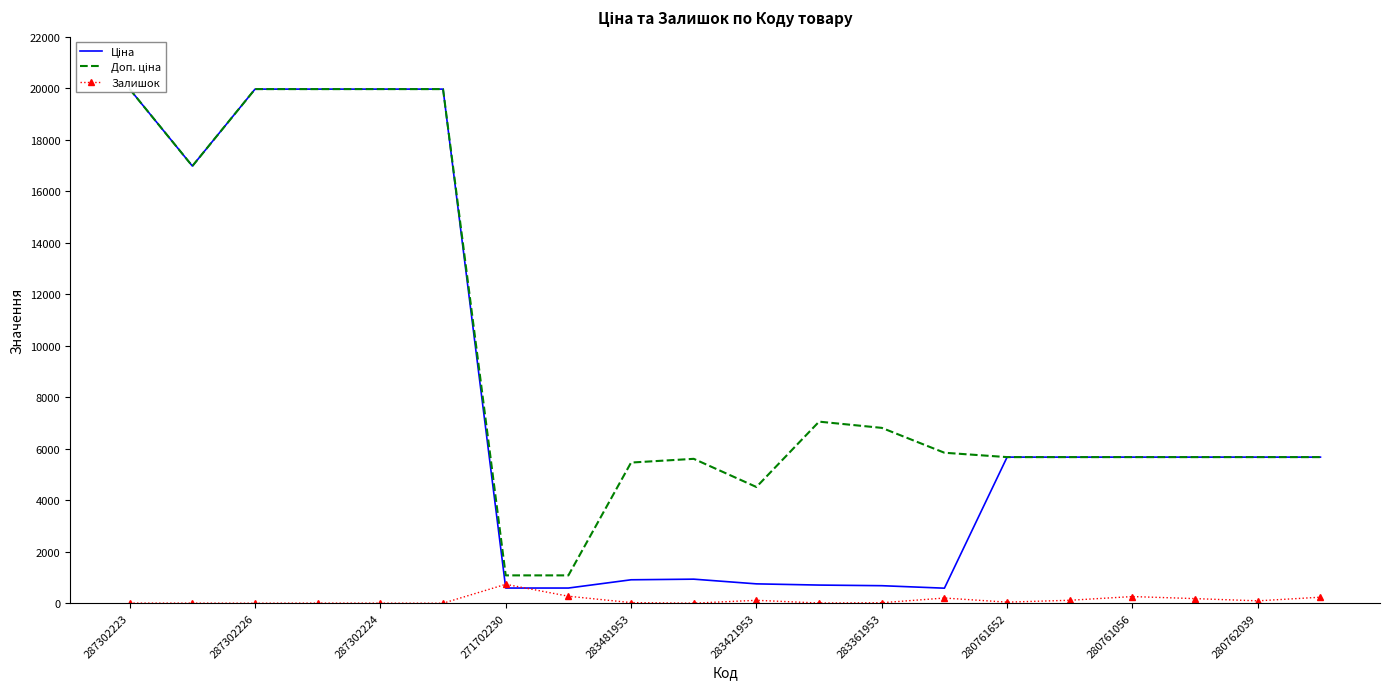

Is it true that Залишок equals 1 at 287302226?

True